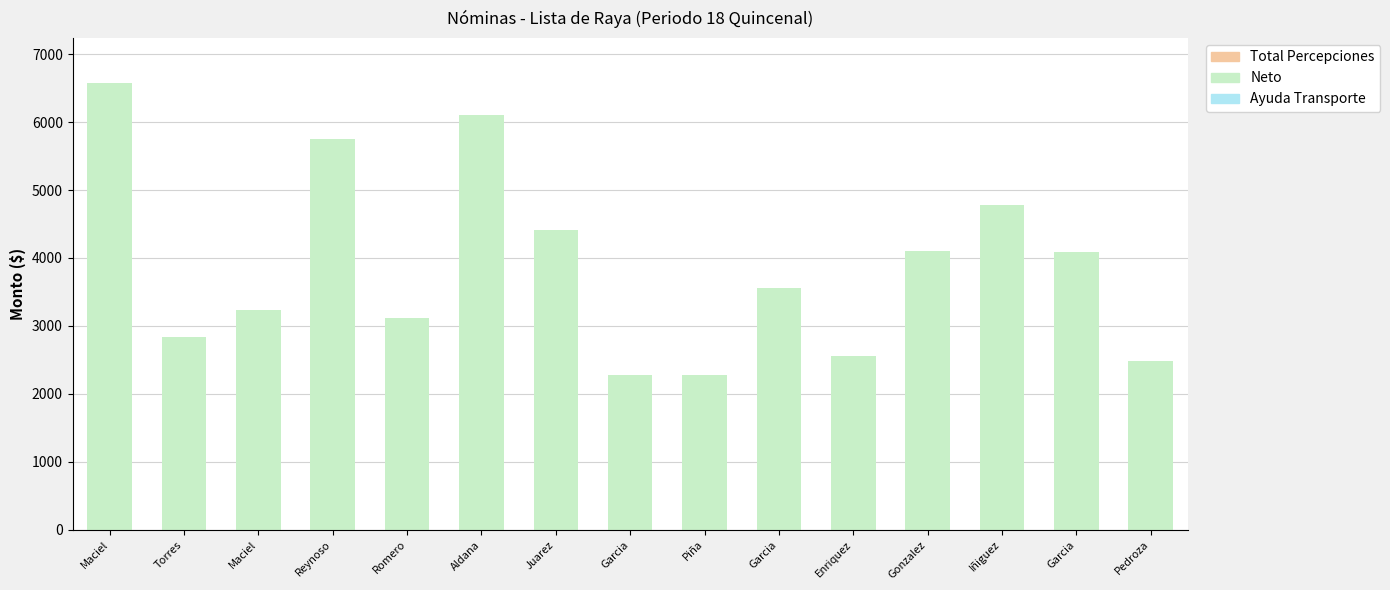

What is the sum of all Ayuda Transporte values?

5.1